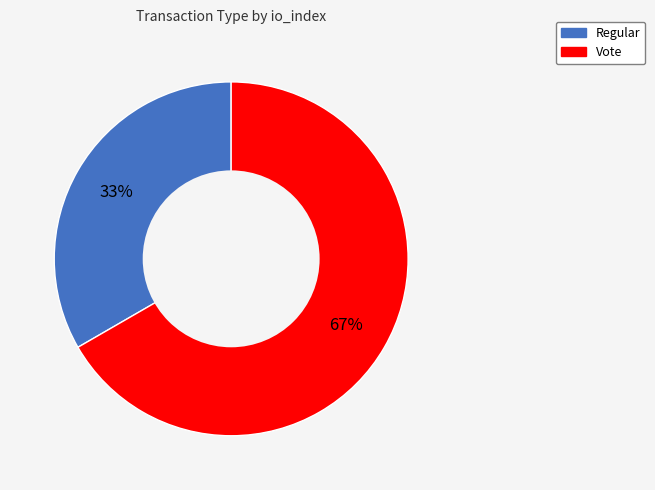

Is it true that Regular is 33% of the pie?

True